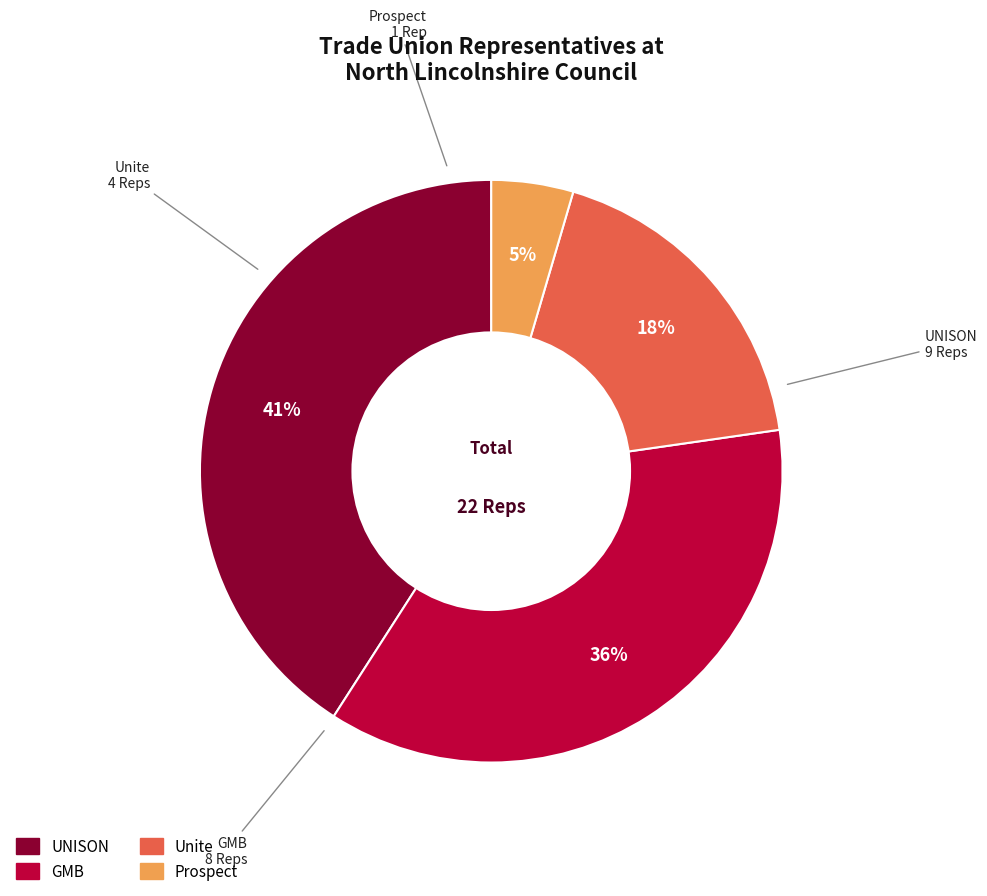

Does Prospect account for over 50% of the chart?

No